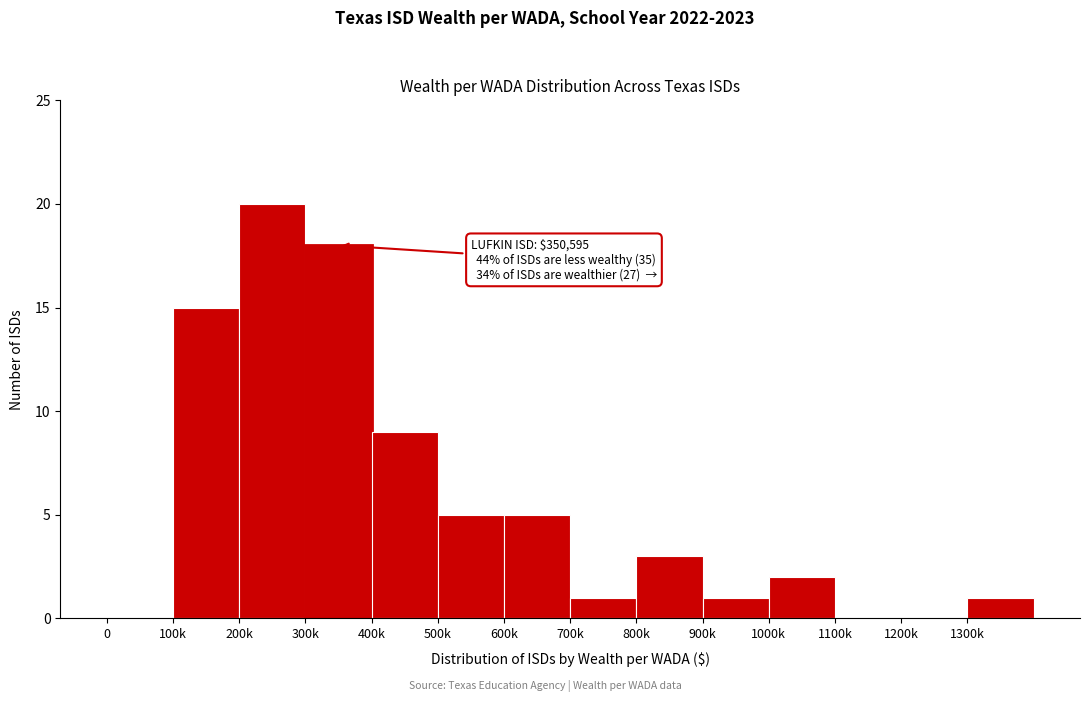

Reading left to right, what are all the values shown in this chart?

0=0	100k=15	200k=20	300k=18	400k=9	500k=5	600k=5	700k=1	800k=3	900k=1	1000k=2	1100k=0	1200k=0	1300k=1